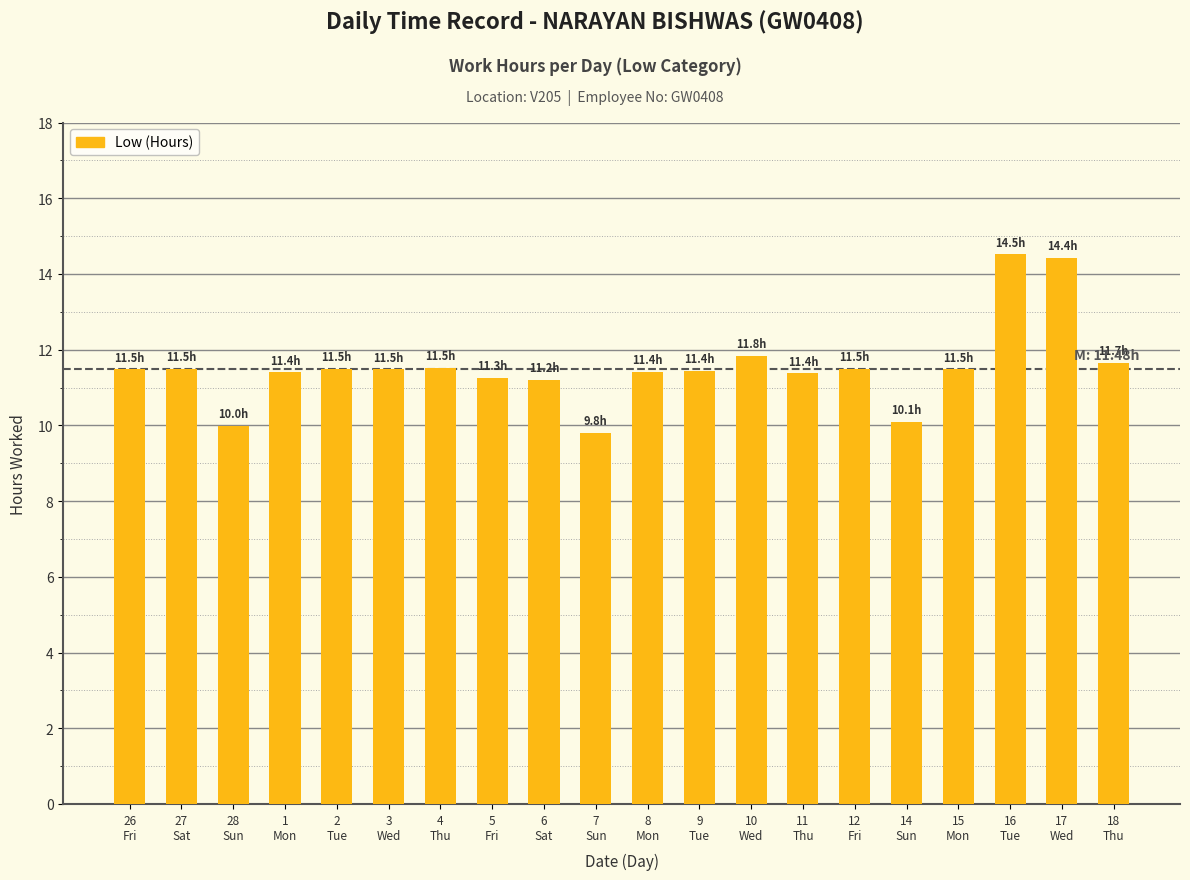

What is the change in value from 4
Thu to 10
Wed?

+0.3